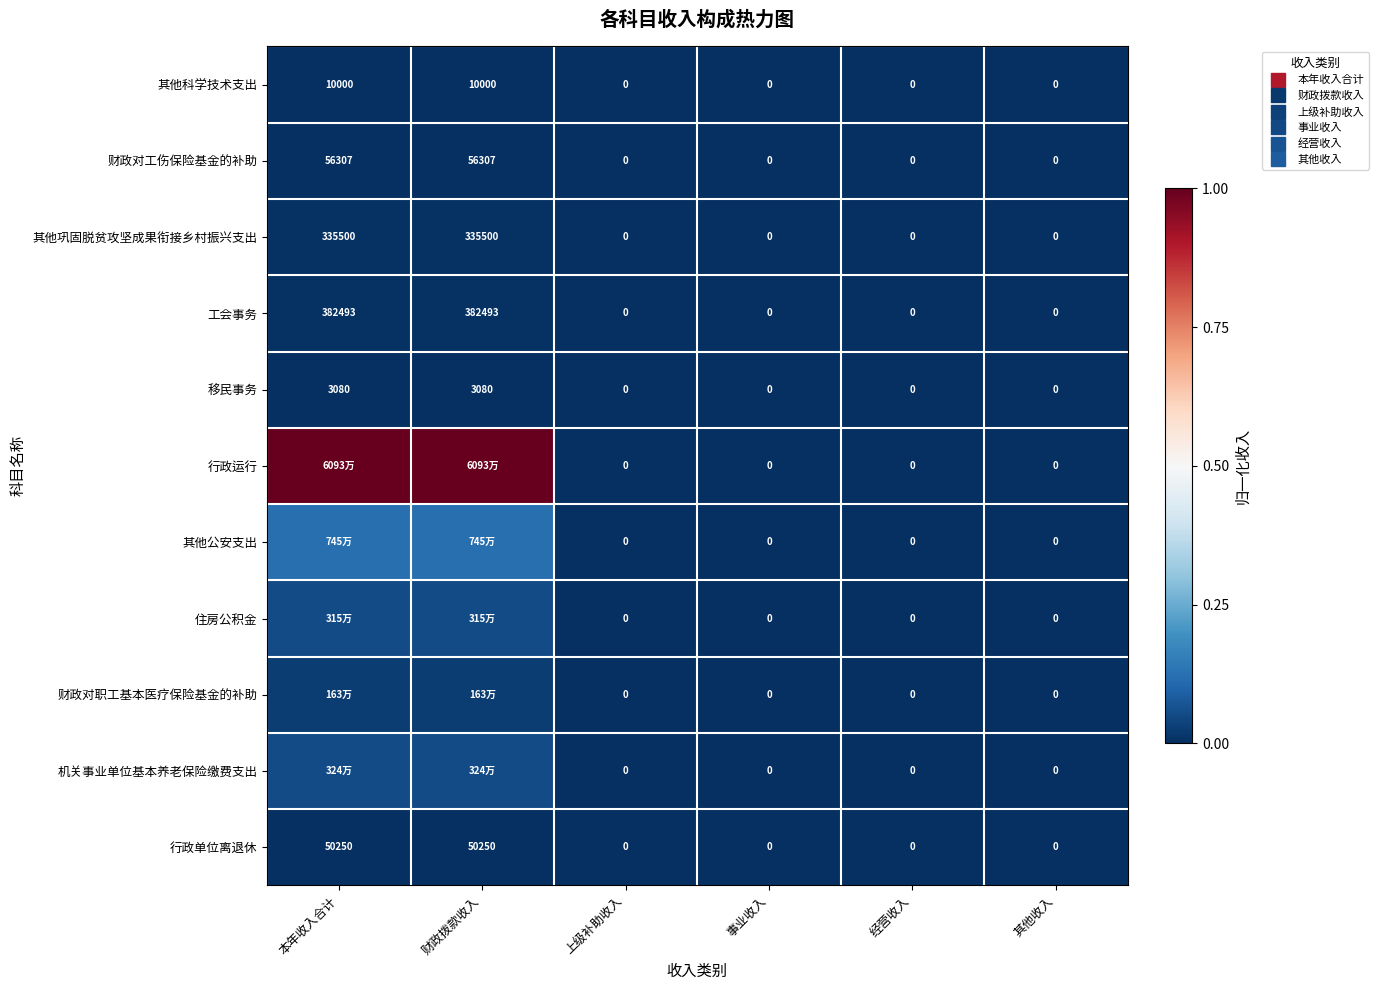

What is the difference between the 其他公安支出 values at 上级补助收入 and 本年收入合计?

0.1